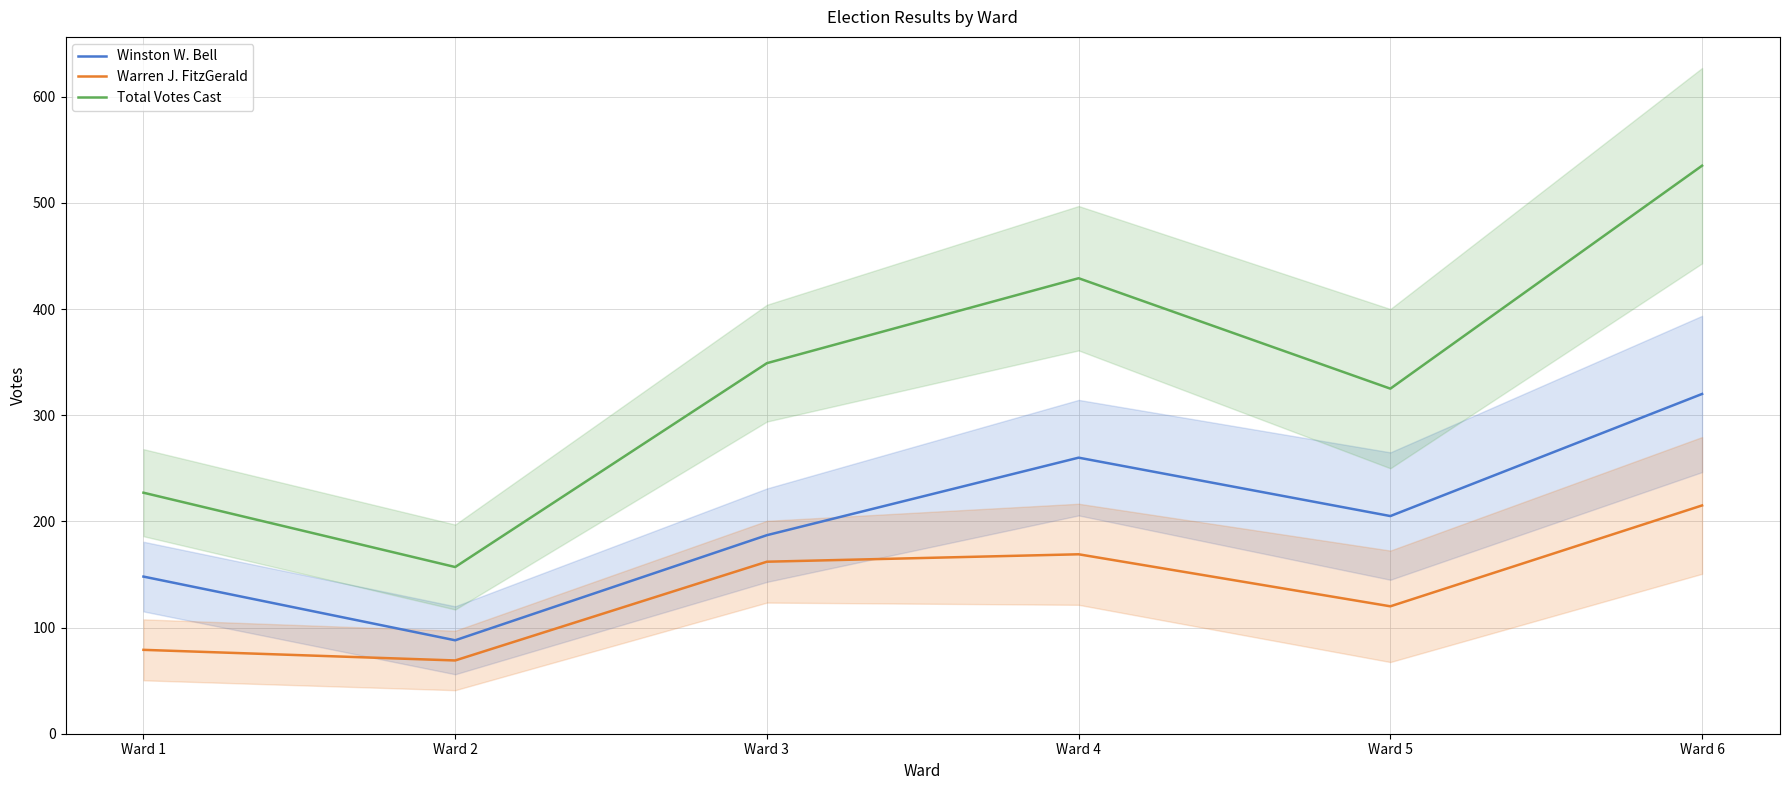

Which has a higher value, Ward 2 or Ward 3?

Ward 3